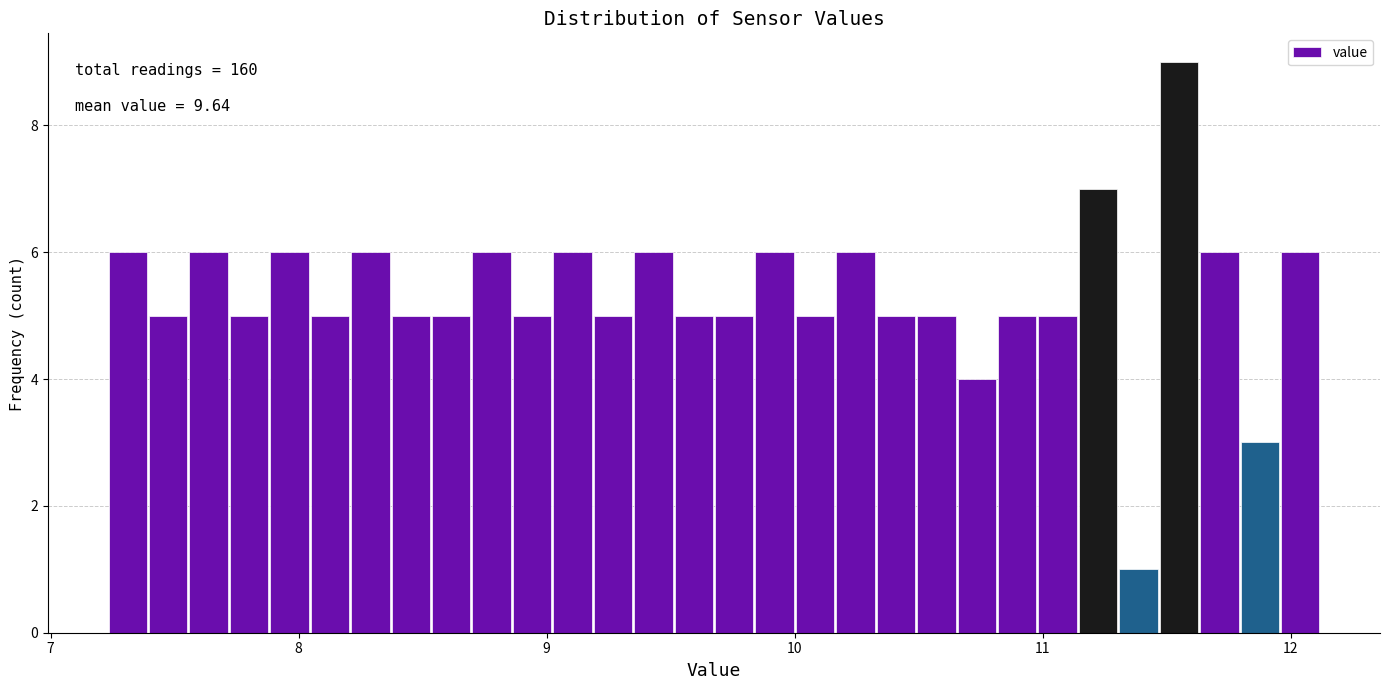

Read against the x-axis, roughly where is the centre of the tallest bar?

11.5